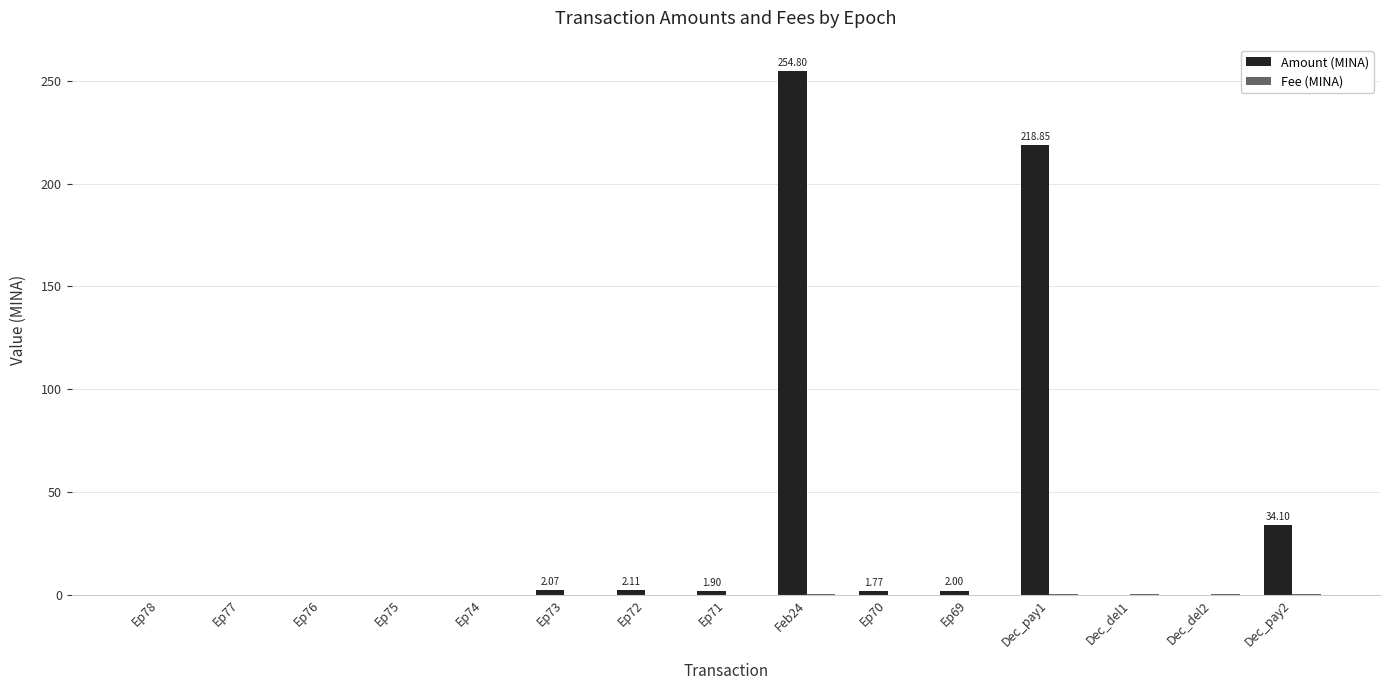

Which series has the largest total across all categories?

Amount (MINA)